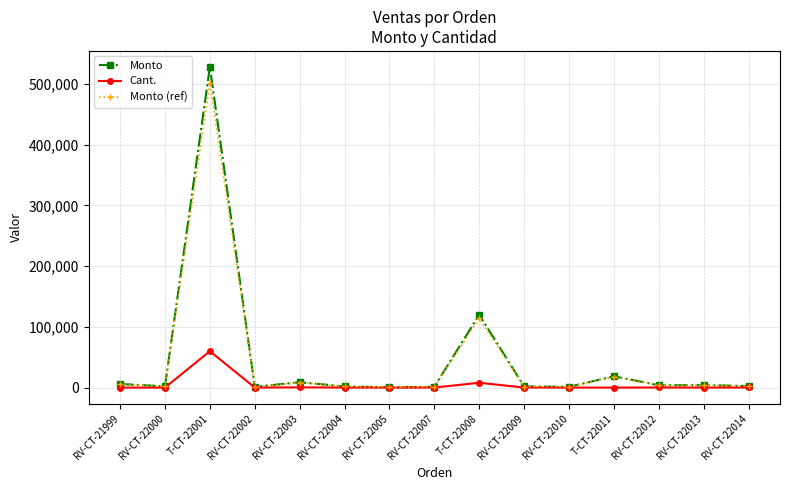

What is the average value of the Cant. series?

4618.7